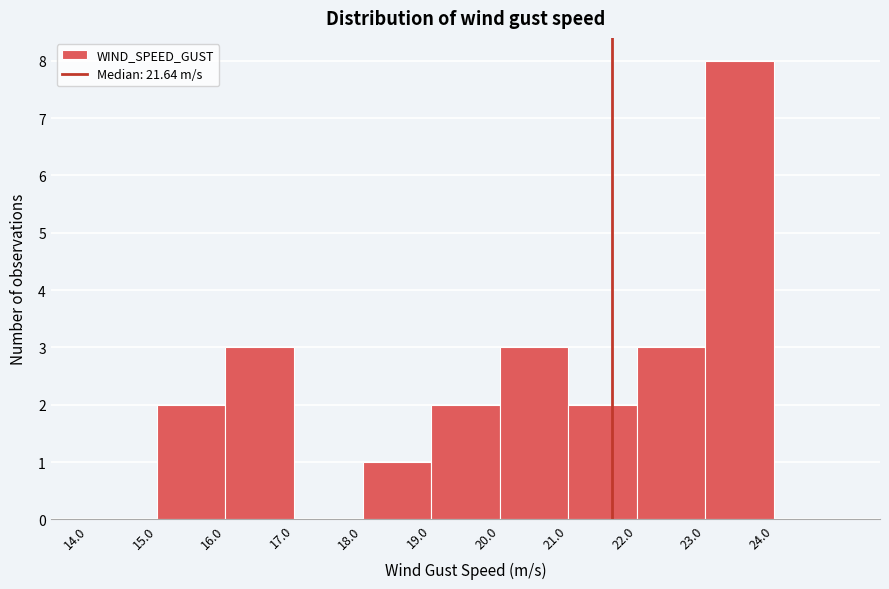

Over which range of the x-axis is the bar tallest?

23 to 24